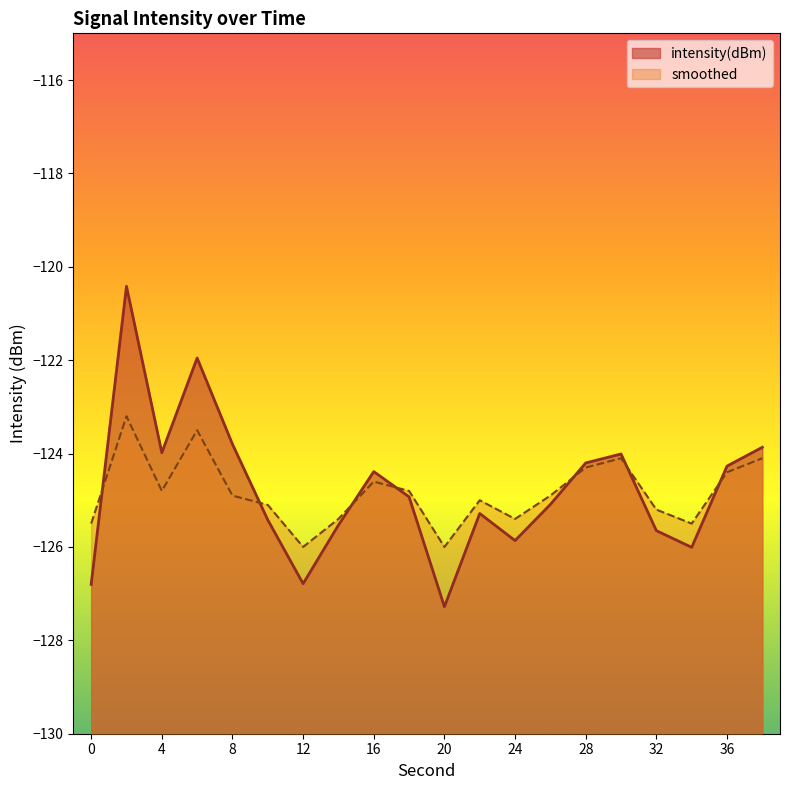

Reading left to right, list all the values displayed in this chart.

intensity(dBm): -126.8	-120.4	-124.0	-122.0	-123.8	-125.4	-126.8	-125.5	-124.4	-124.9	-127.3	-125.3	-125.9	-125.1	-124.2	-124.0	-125.7	-126.0	-124.3	-123.9
smoothed: -125.5	-123.2	-124.8	-123.5	-124.9	-125.1	-126.0	-125.4	-124.6	-124.8	-126.0	-125.0	-125.4	-124.9	-124.3	-124.1	-125.2	-125.5	-124.4	-124.1